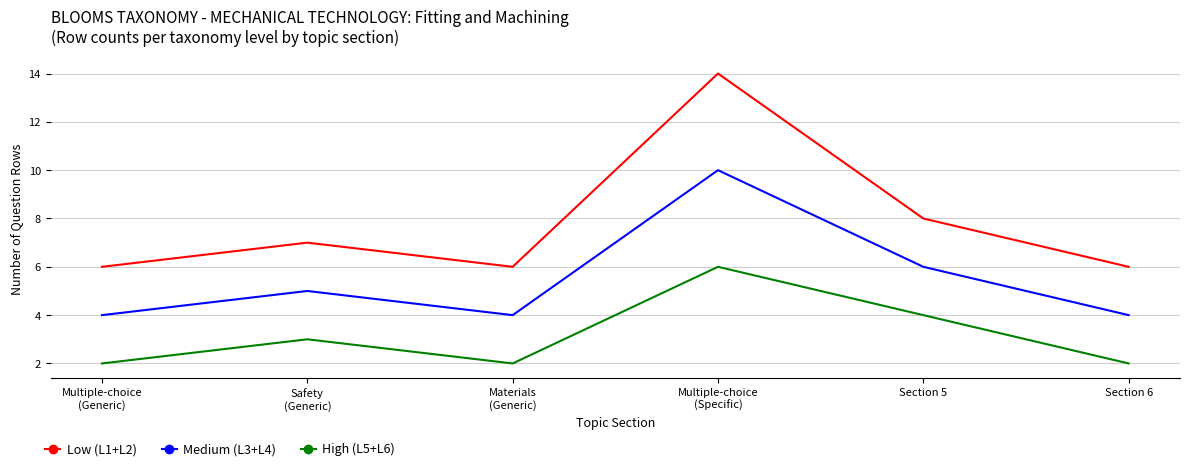

What position from the right is Section 6?

1